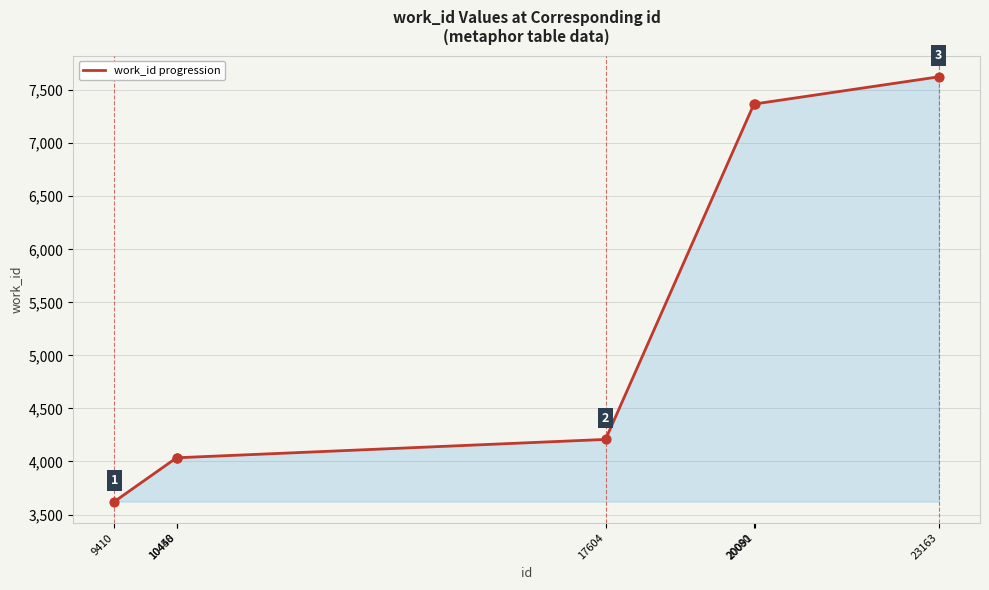

Between 17604 and 10448, which is larger?

17604